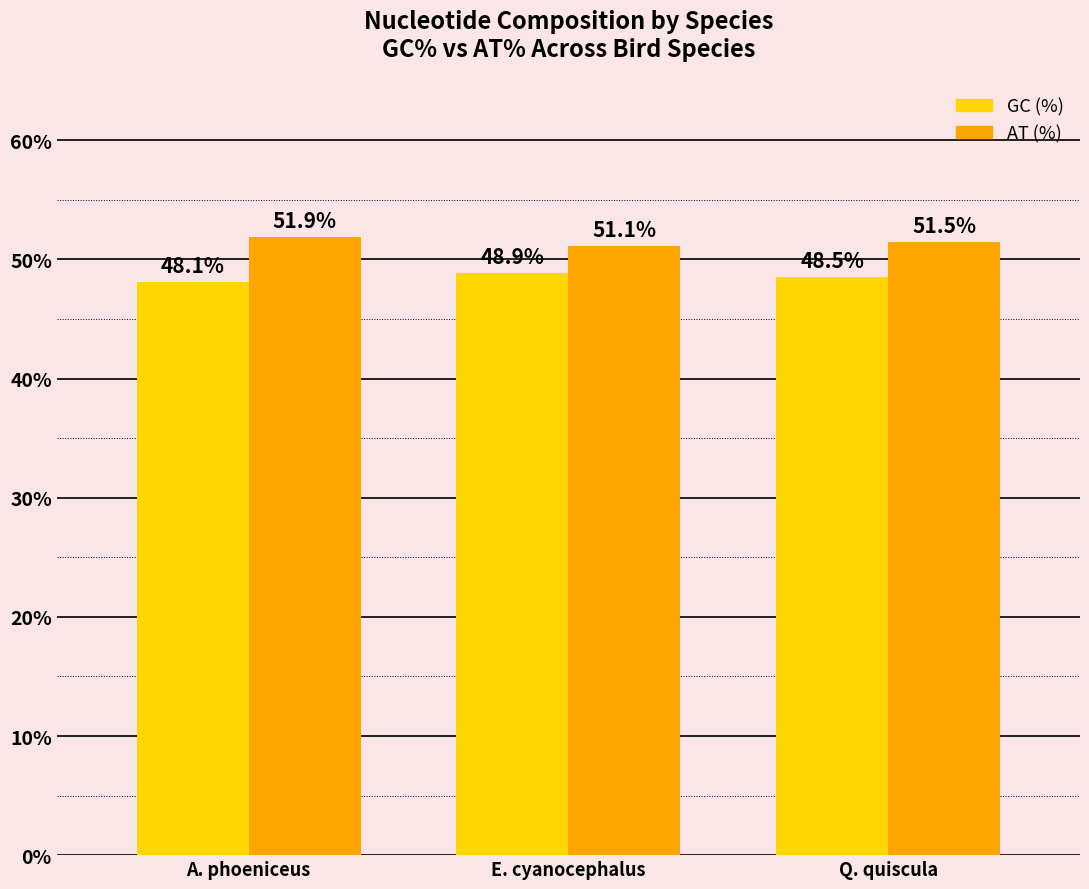

At which label is AT (%) closest to 51?

E. cyanocephalus